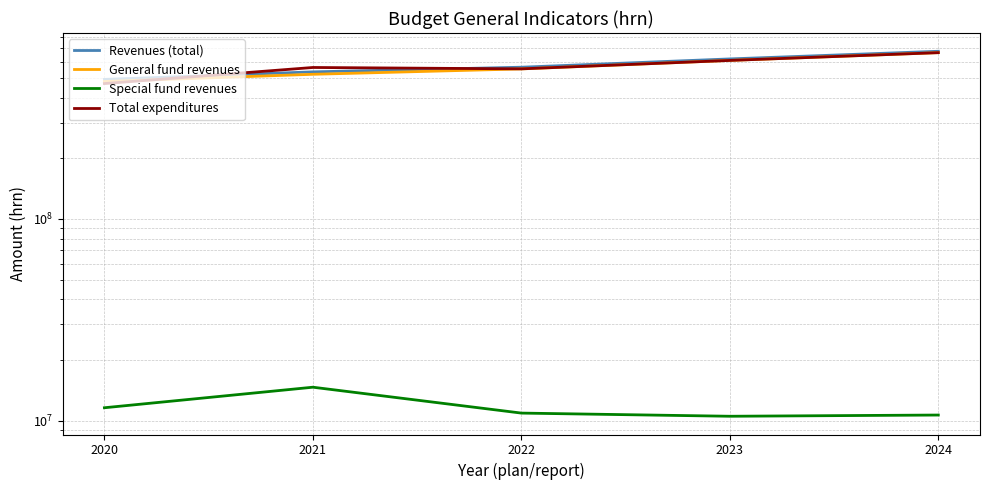

Which series has the widest spread of values?

Total expenditures